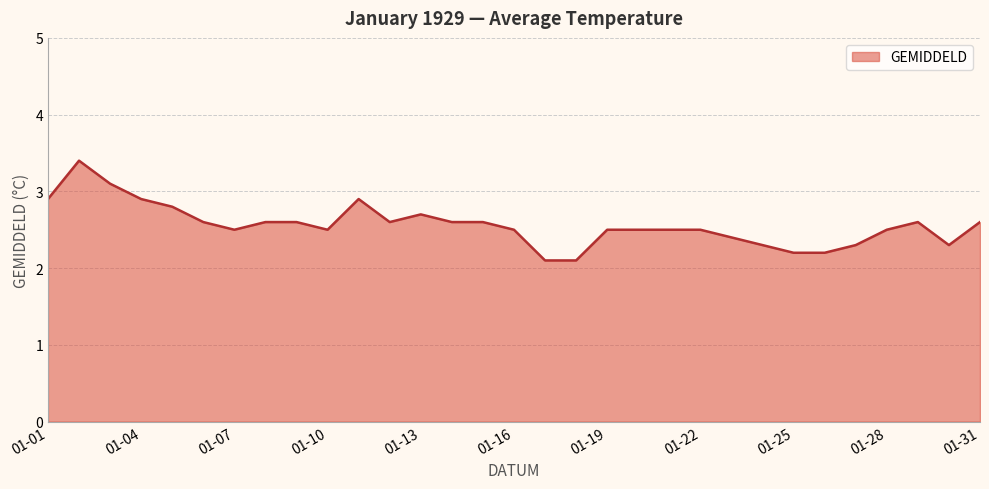

What is the smallest value displayed?

2.1